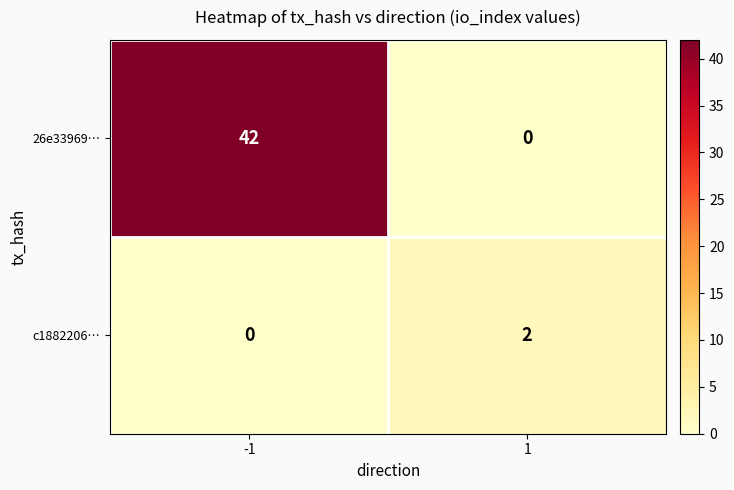

Reading right to left, list all the values displayed in this chart.

26e33969…: 1=0	-1=42
c1882206…: 1=2	-1=0